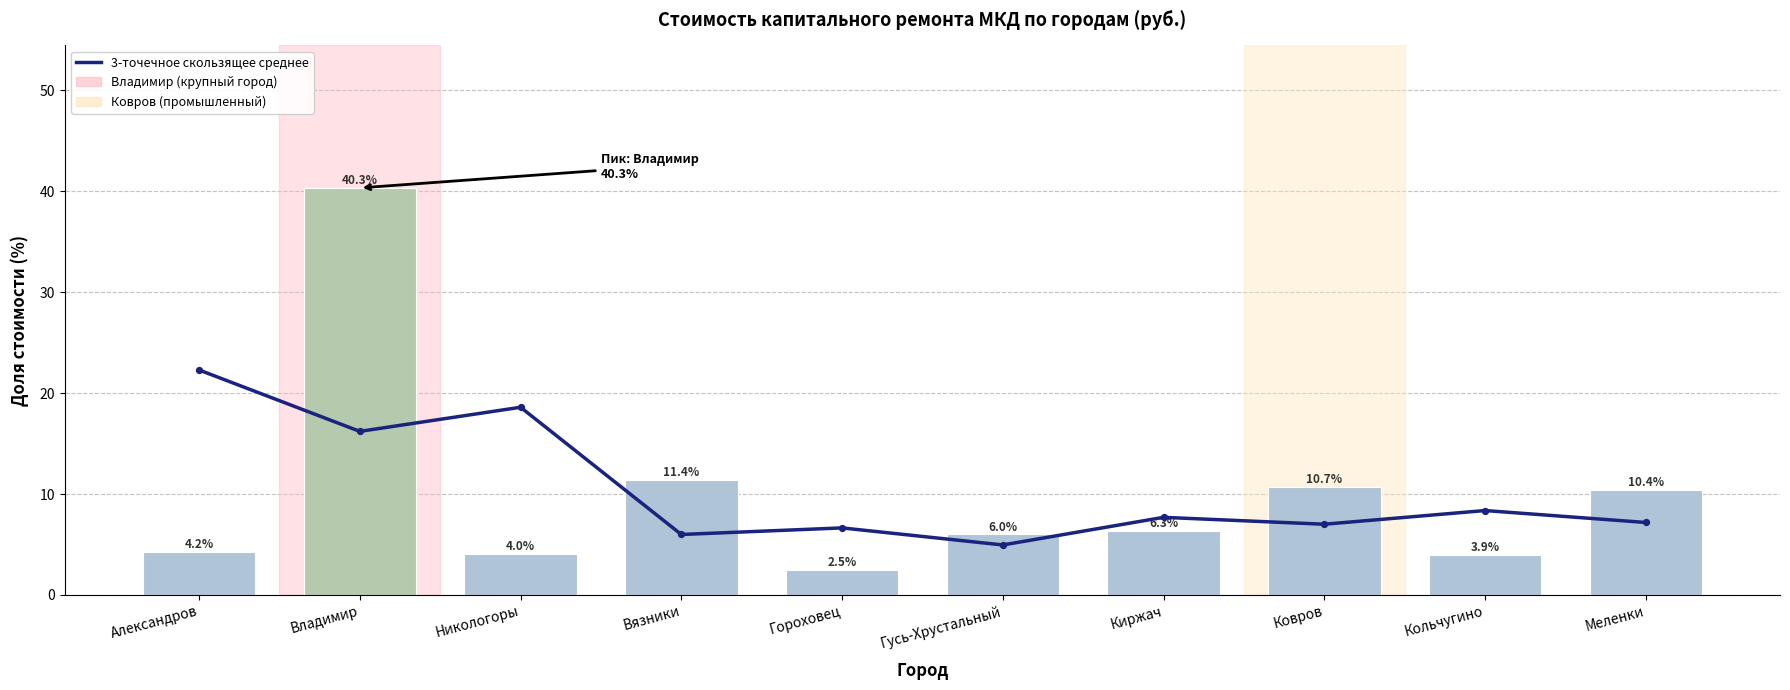

At how many categories does at least one series exceed 21?

2